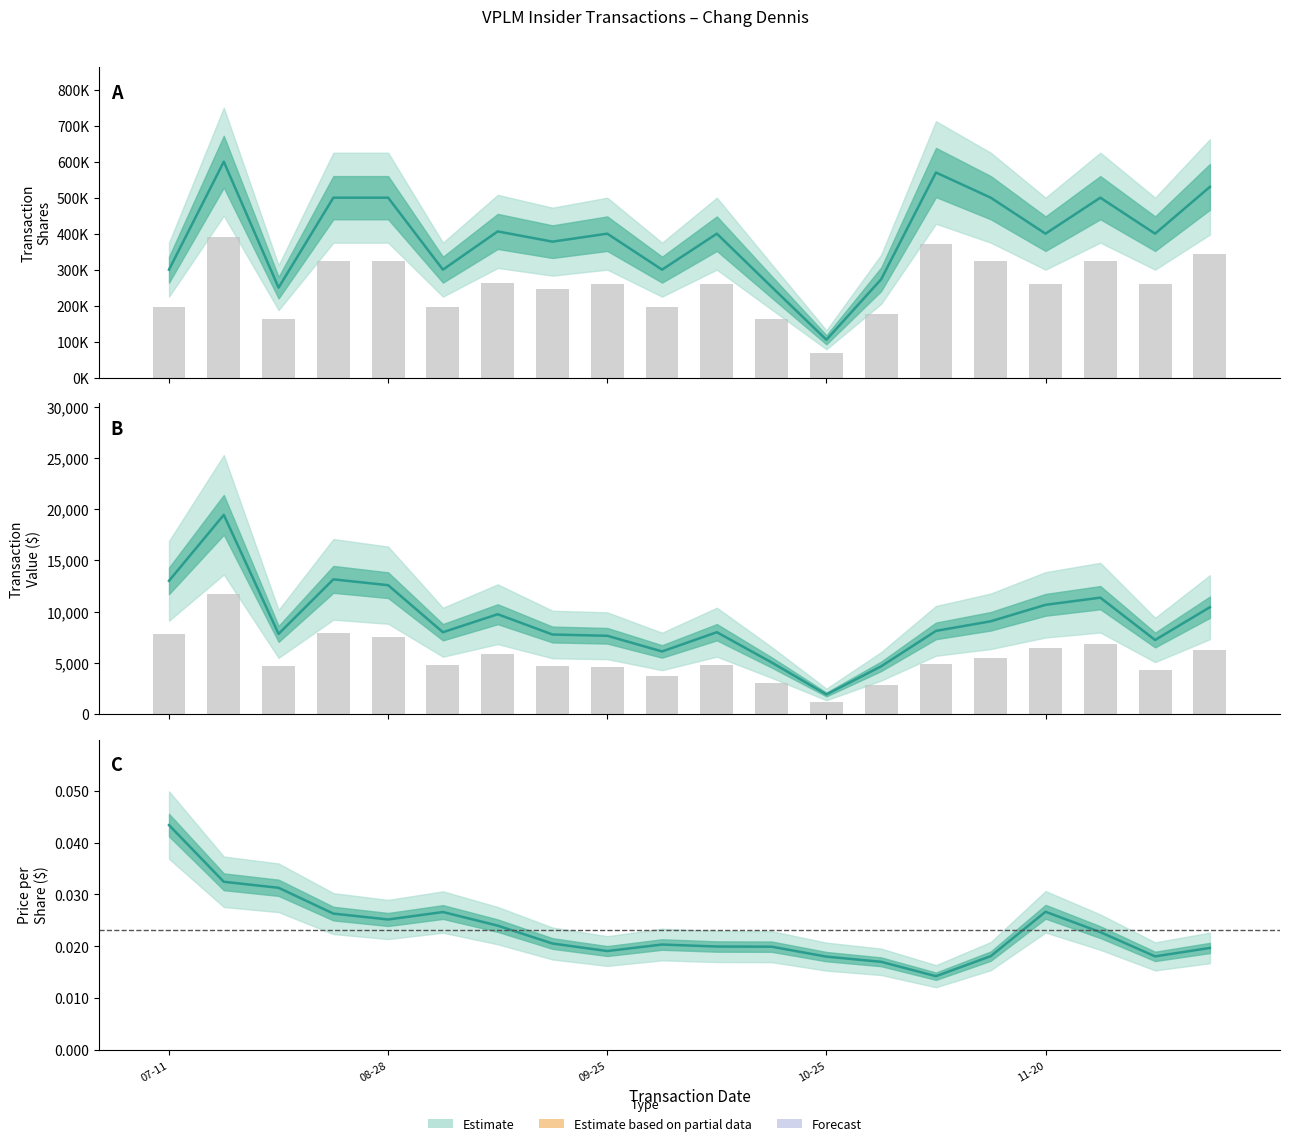

Which series changed the most between 07-11 and 15?

transactionShares